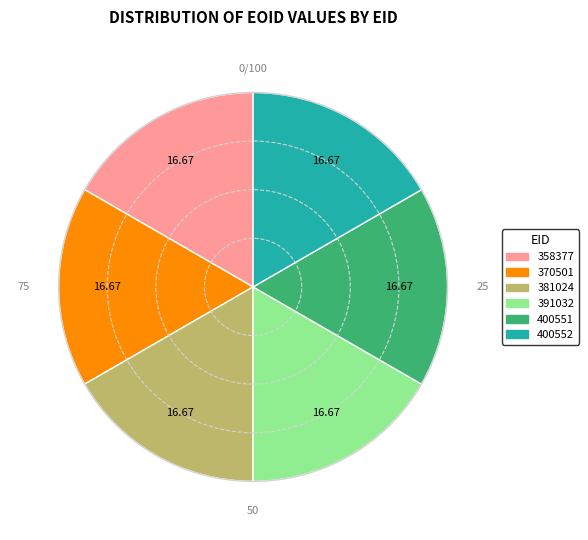

Combined, do 400552 and 391032 account for over 50%?

No